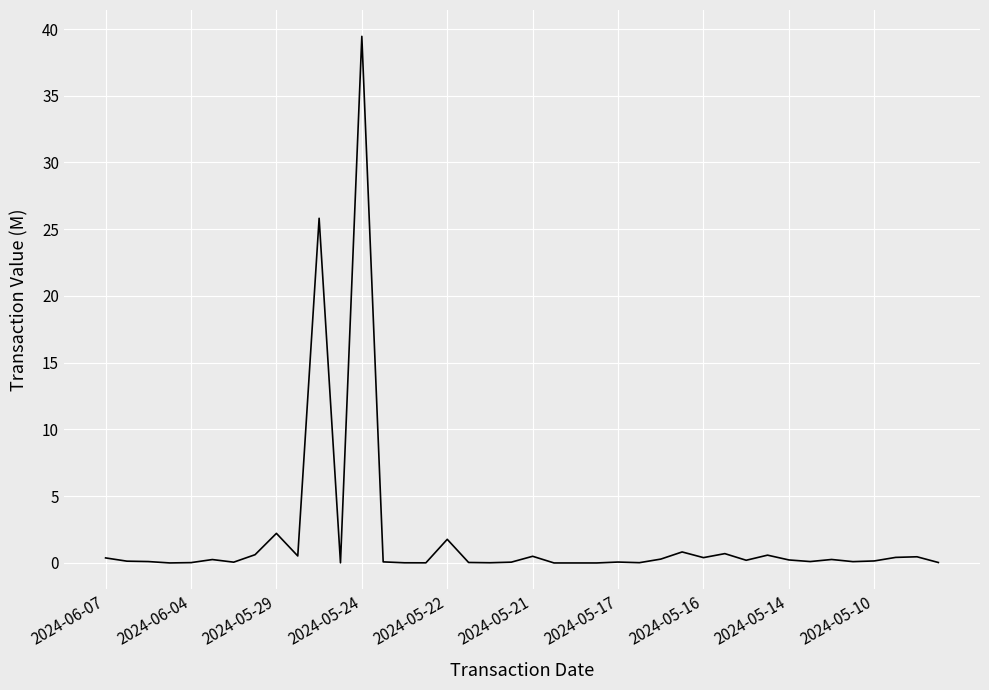

What is the greatest value displayed?

39.5